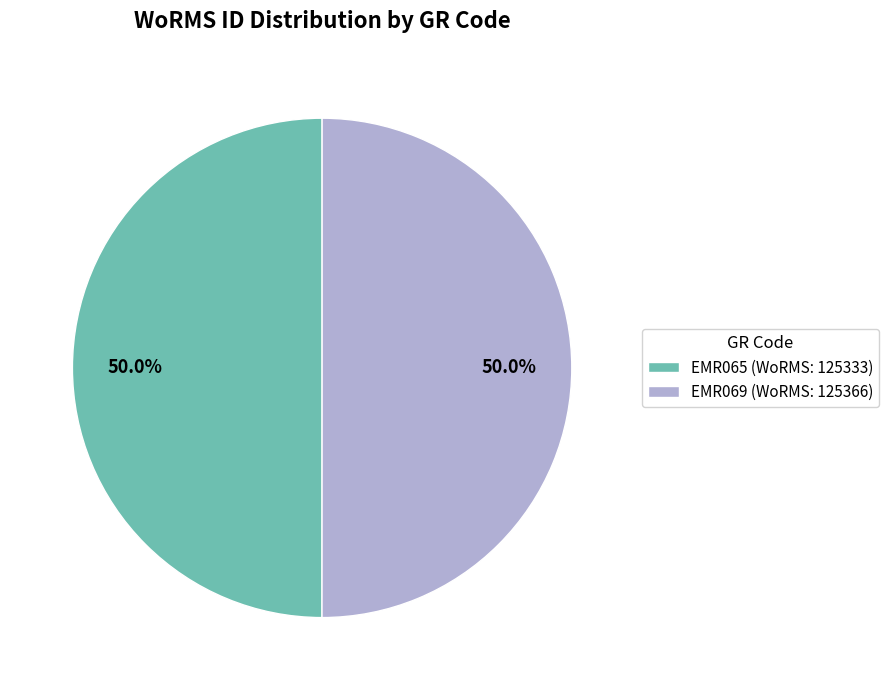

True or false: EMR069 accounts for 38% of the total.

False